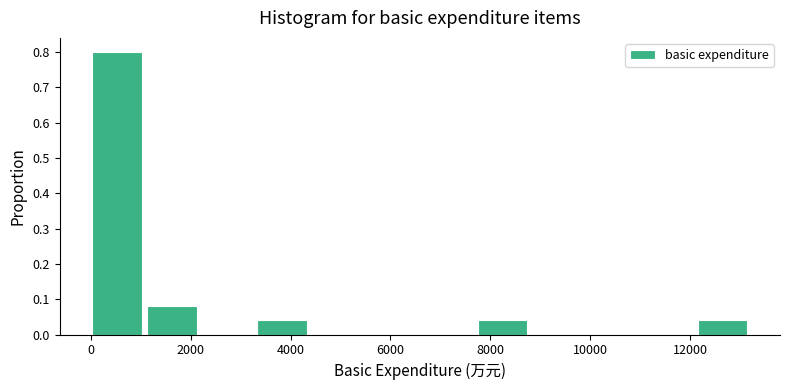

Which range on the x-axis has the tallest bar?

0 to 1200